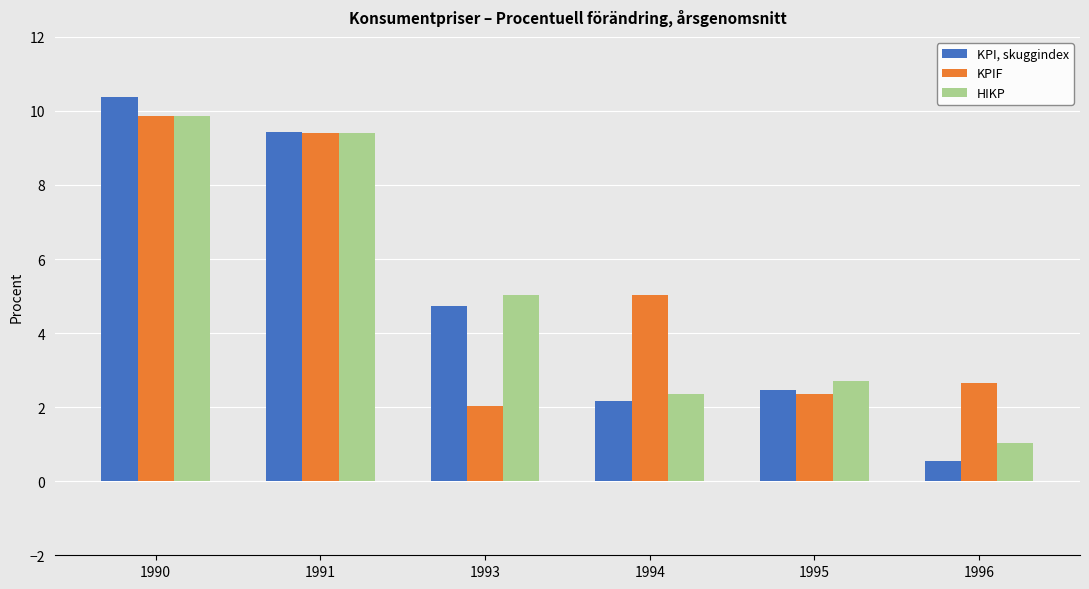

What is the maximum value shown in the chart?

10.4